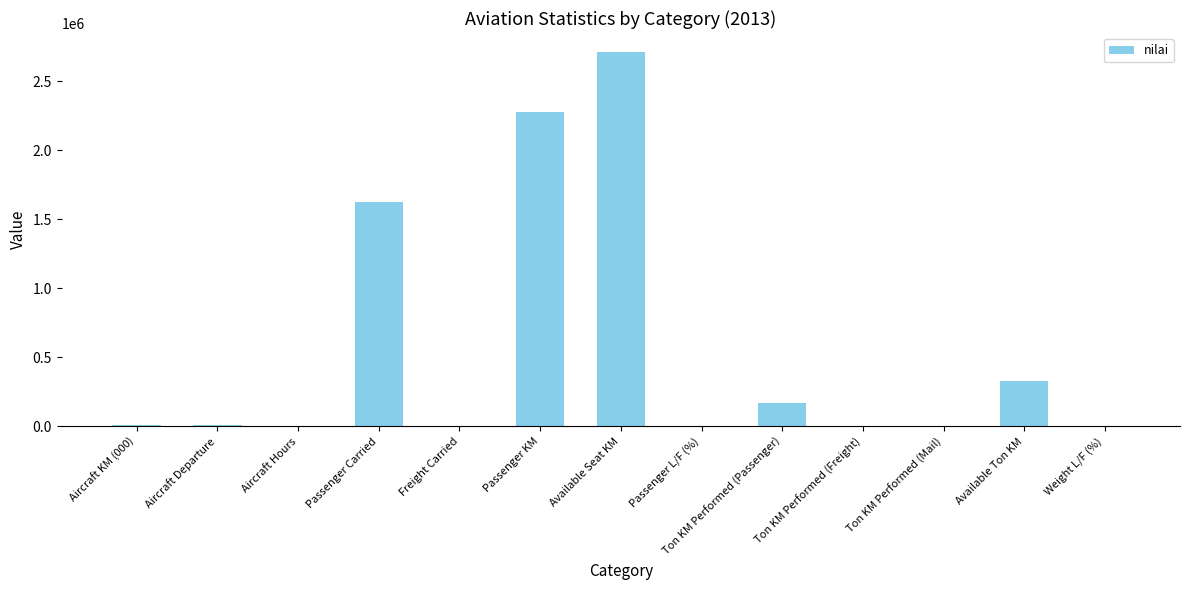

What is the maximum value shown in the chart?

2714649